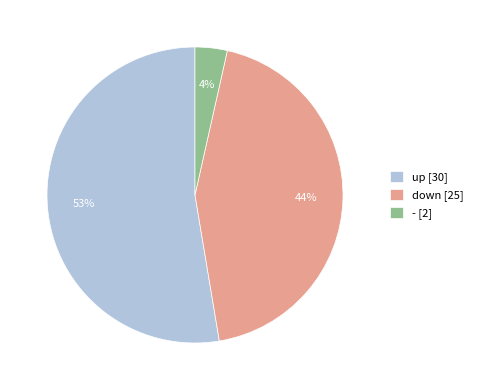

Which category has the smallest portion of the pie?

-